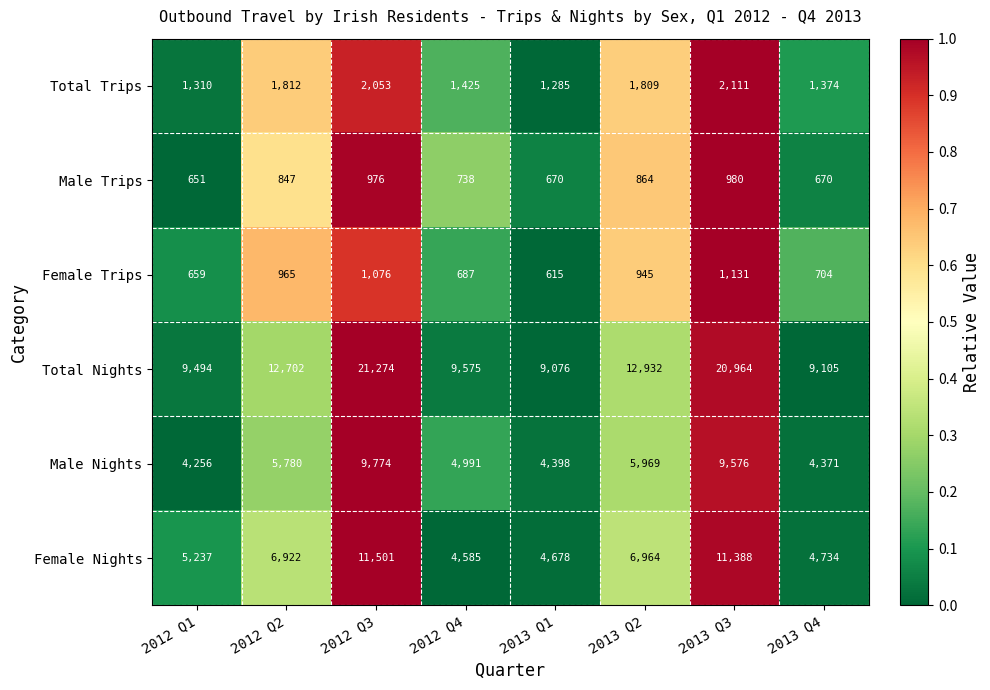

Is the value of Total Nights at 2013 Q3 greater than the value of Male Trips at 2012 Q2?

Yes